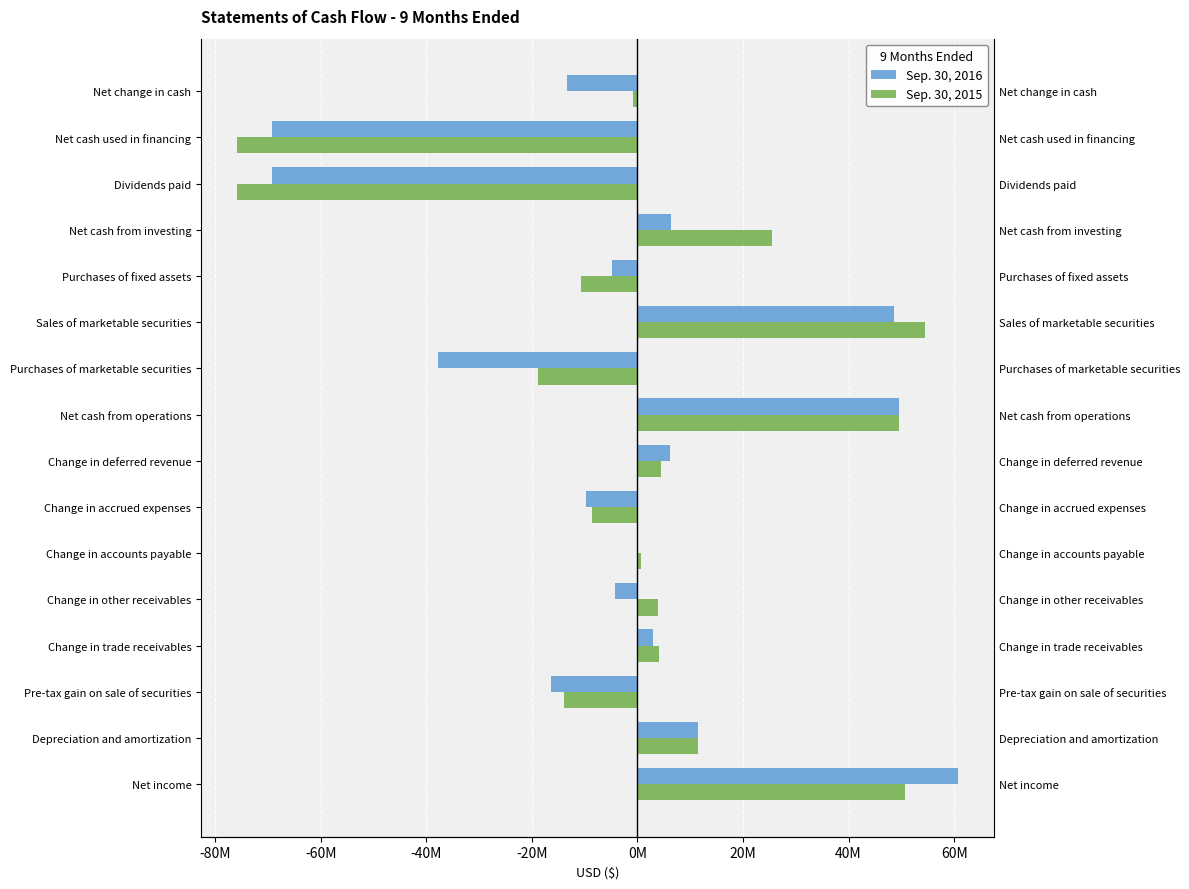

Are the bars grouped side by side (vs. stacked)?

Yes